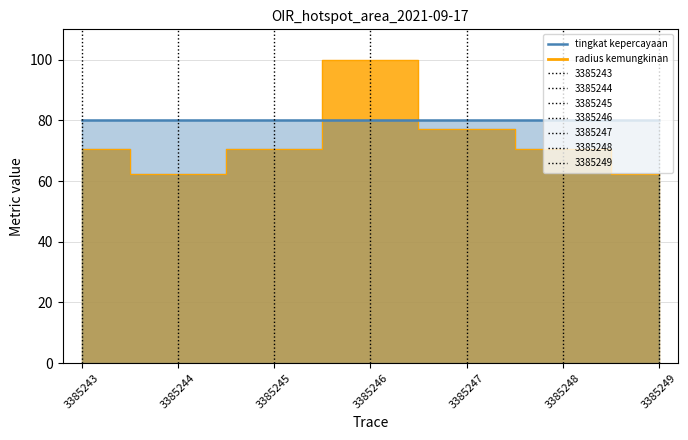

How many categories are shown in the chart?

7